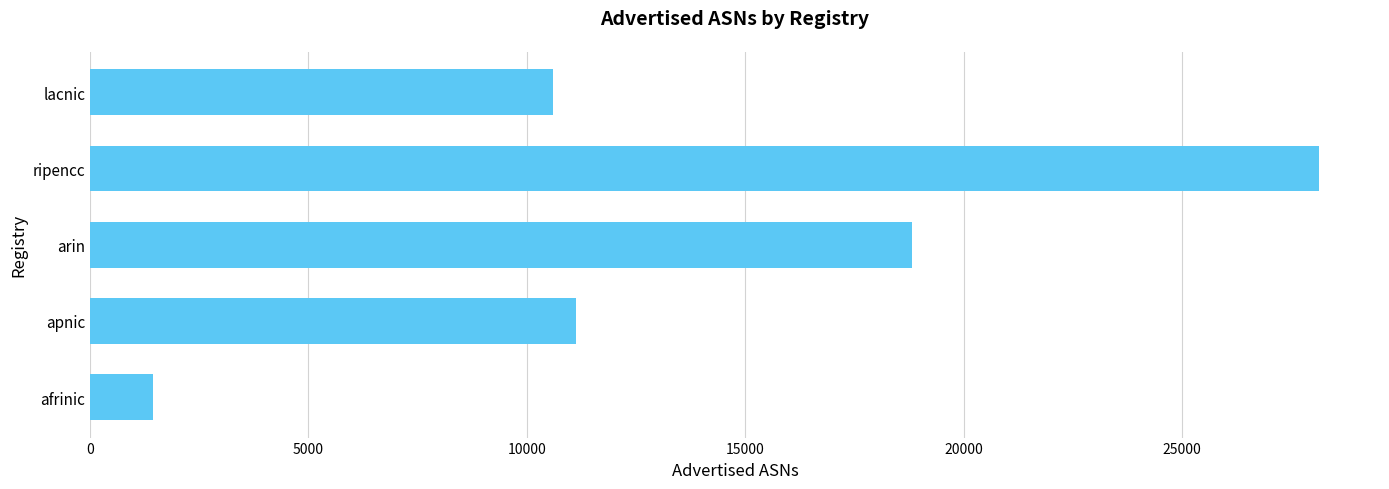

Reading bottom to top, what are all the values shown in this chart?

afrinic=1445	apnic=11136	arin=18823	ripencc=28128	lacnic=10604